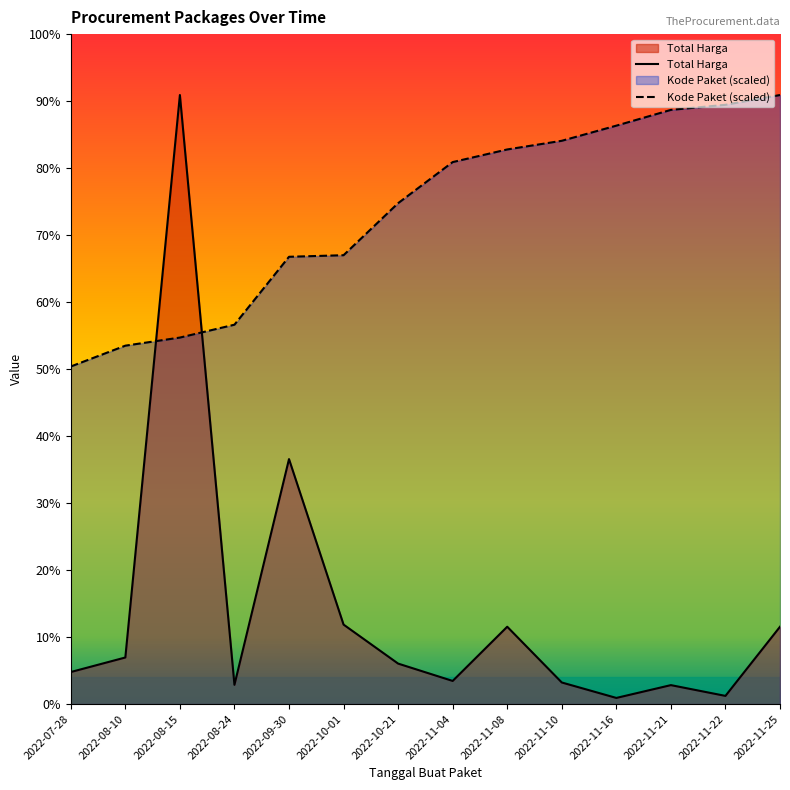

At which label does Total Harga first exceed 25200000?

2022-08-10